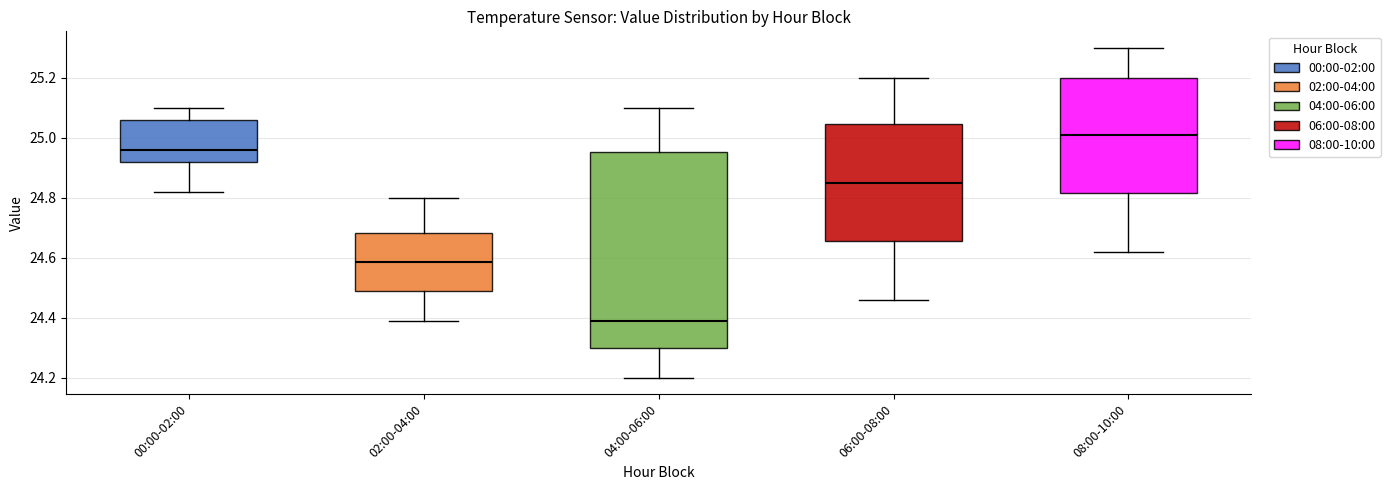

Reading left to right, read every box against the y-axis: the position of its median line, the range the box covers, and the ends of its whiskers. The values are not printed on the chart, so give them approximately, as read against the axis.

00:00-02:00: median 24.96, box 24.92 to 25.06, whiskers 24.82 to 25.10
02:00-04:00: median 24.58, box 24.48 to 24.68, whiskers 24.40 to 24.80
04:00-06:00: median 24.40, box 24.30 to 24.96, whiskers 24.20 to 25.10
06:00-08:00: median 24.86, box 24.66 to 25.04, whiskers 24.46 to 25.20
08:00-10:00: median 25.02, box 24.82 to 25.20, whiskers 24.62 to 25.30